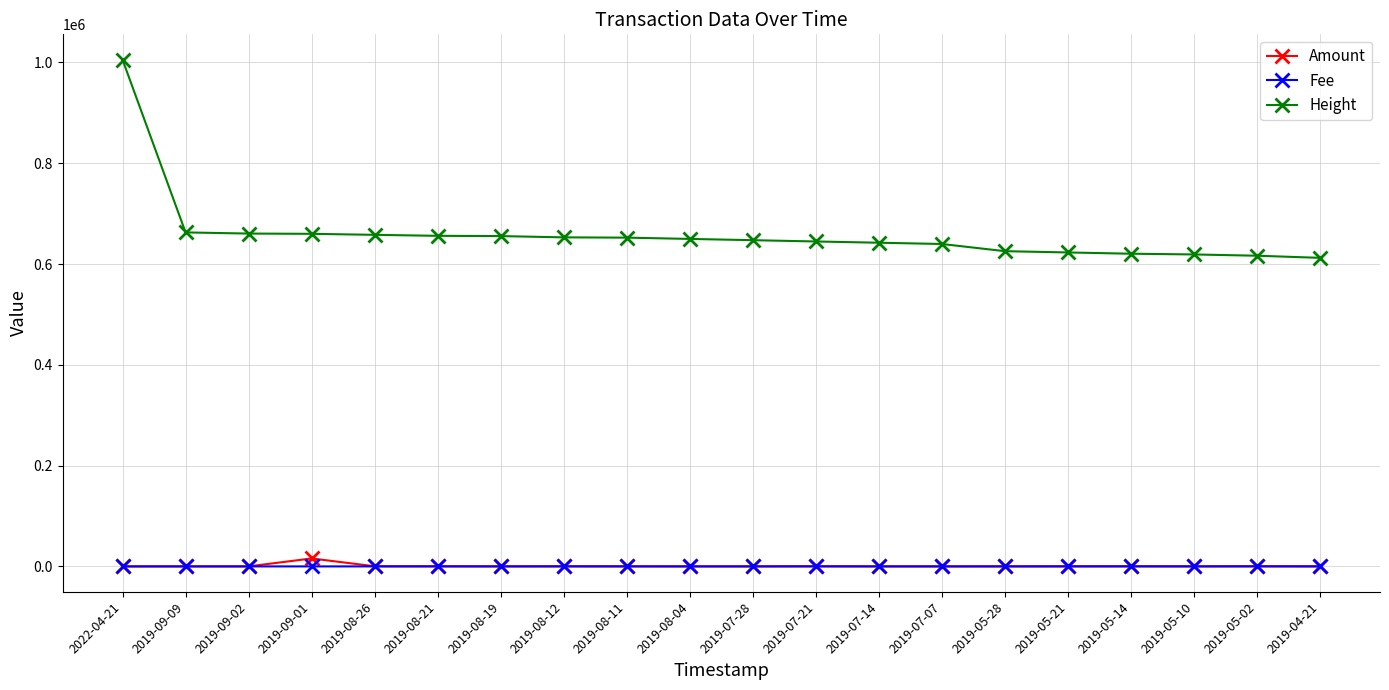

What is the difference between the highest and lowest values at 2019-09-02?

660490.0